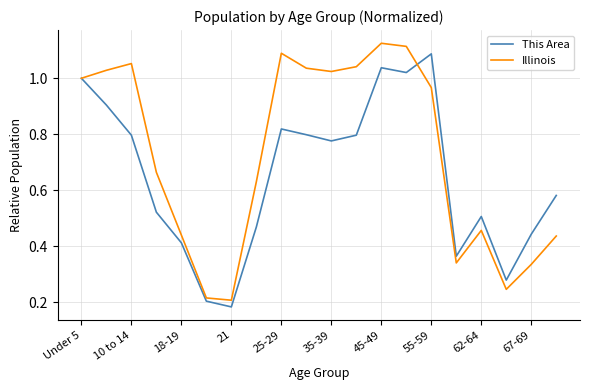

Rank the series by their average value, from highest to lowest.

Illinois, This Area